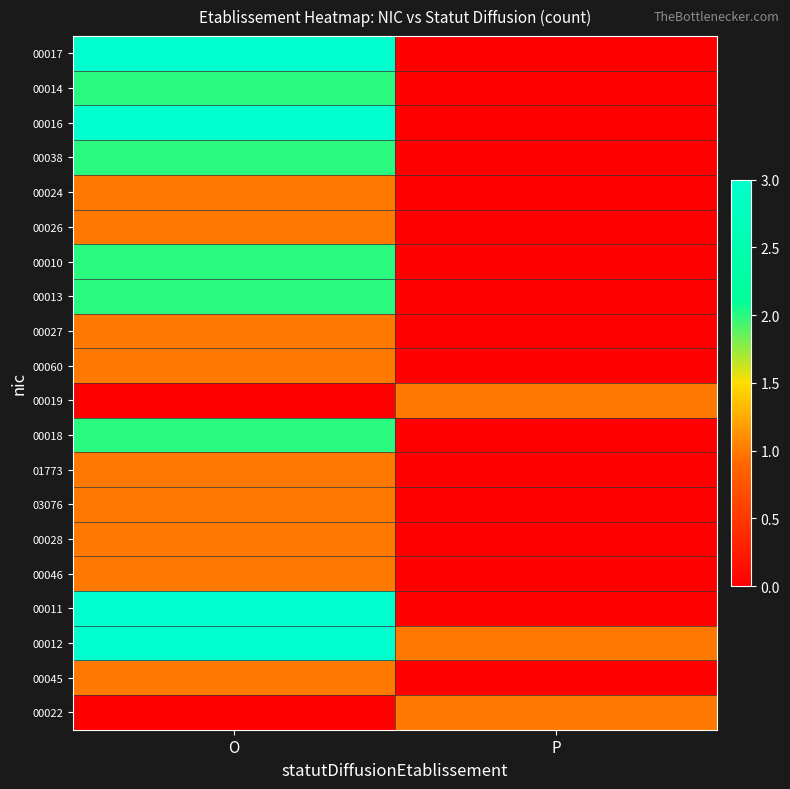

Which series has the largest total across all categories?

00012